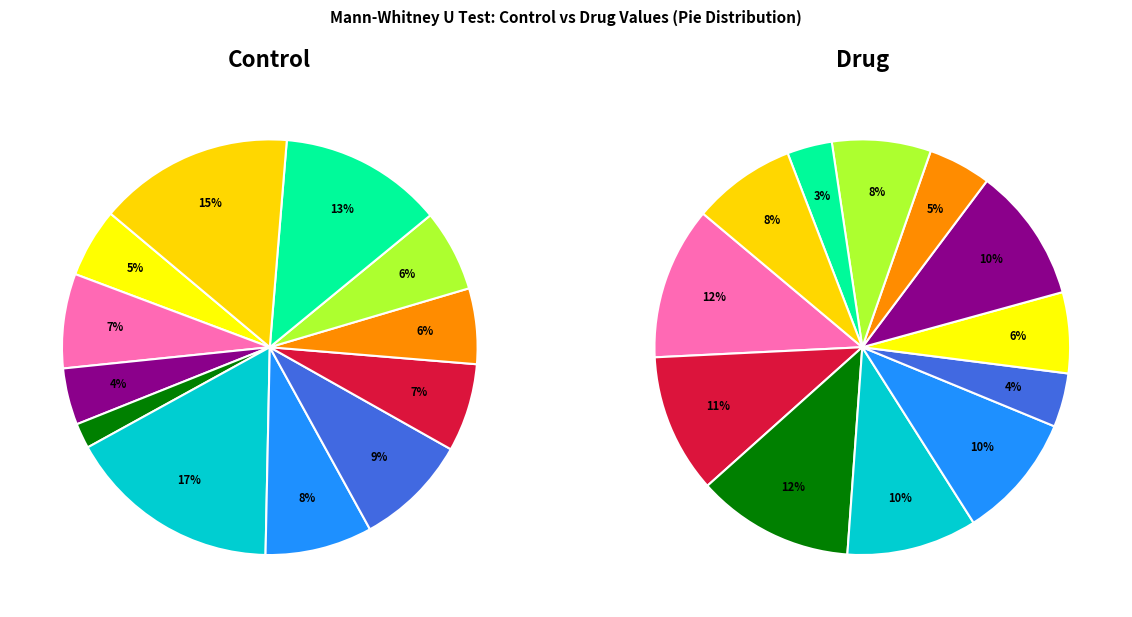

What portion of the pie excludes 12?

94.1%